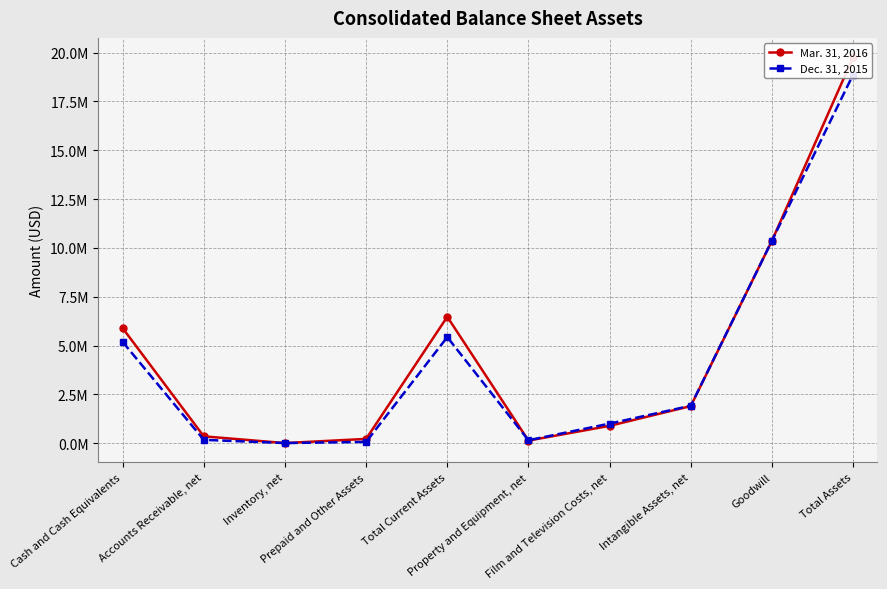

How many interior local valleys does the Mar. 31, 2016 series have?

2